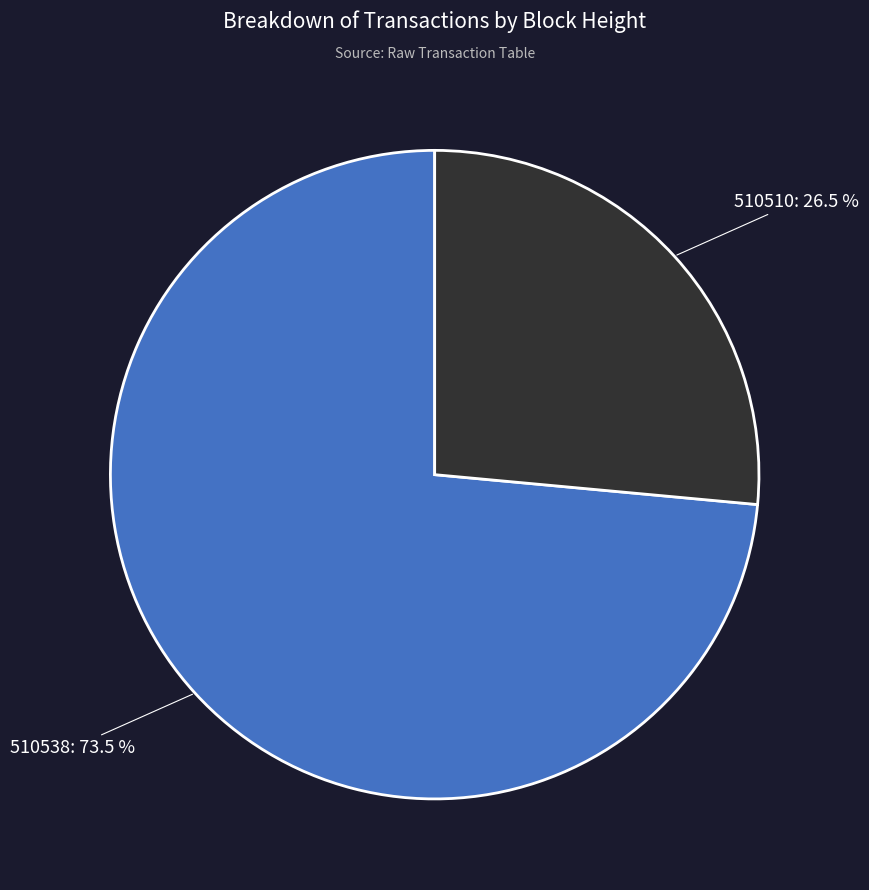

The 510538 slice represents 66% of the pie. True or false?

False